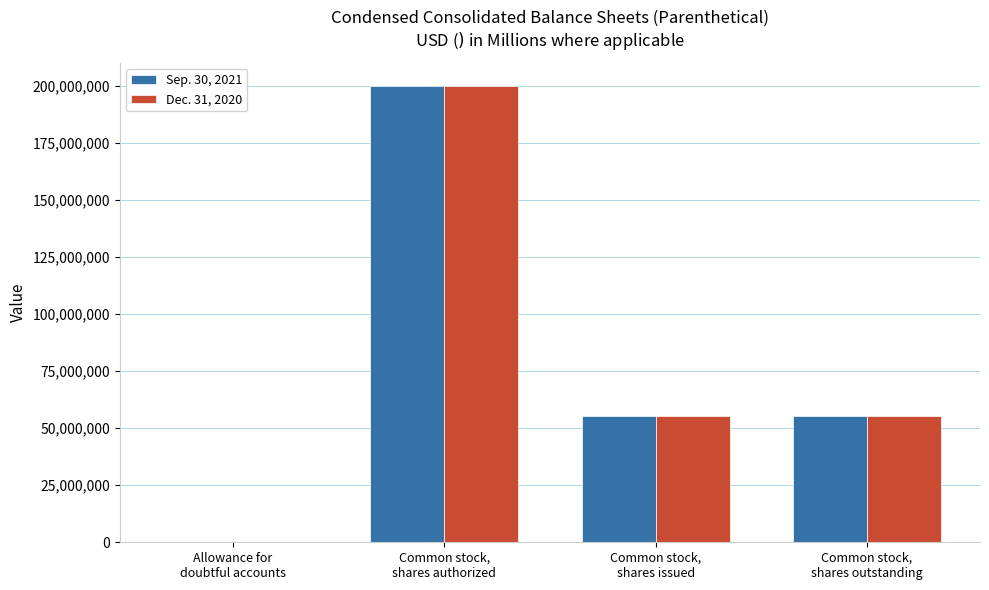

Count the Dec. 31, 2020 values in the range 55200000 to 200000000.

3